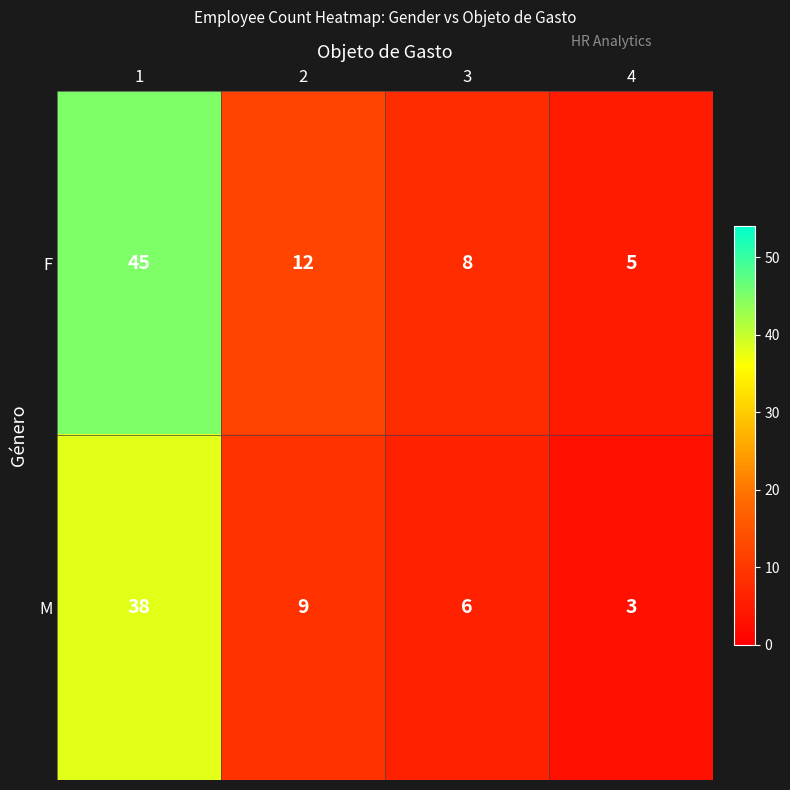

At 4, list the series in order from smallest to largest.

M, F